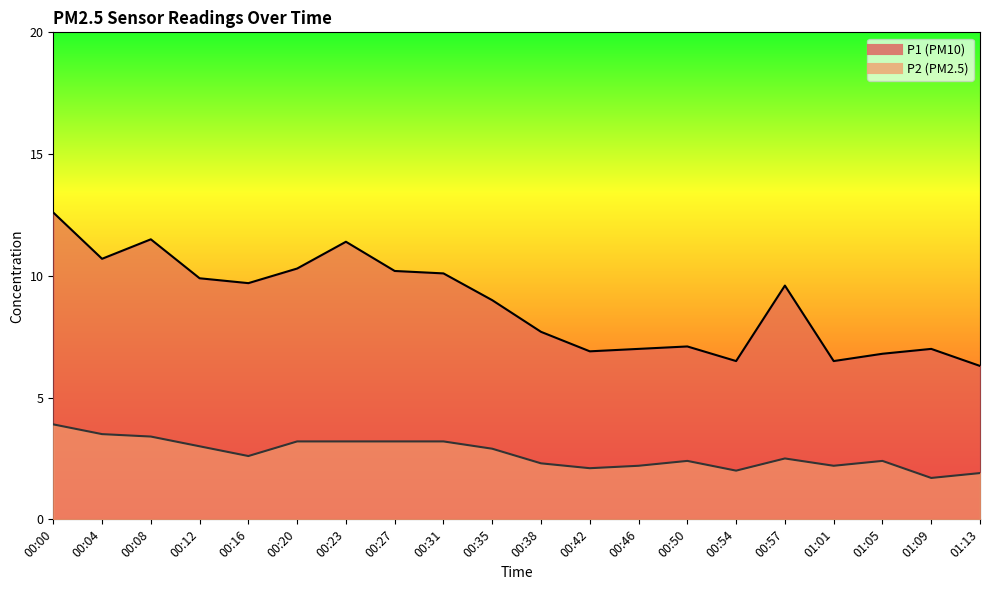

What is the total value across all series at 00:35?

11.9